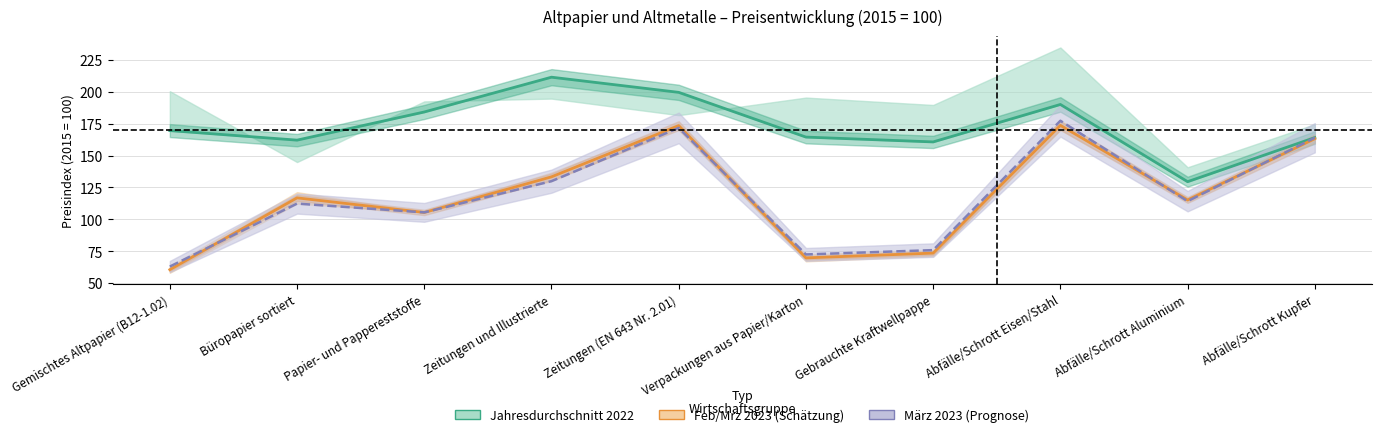

True or false: Jahresdurchschnitt 2022 and Mrz 2023 (Mittel) intersect in this chart.

False